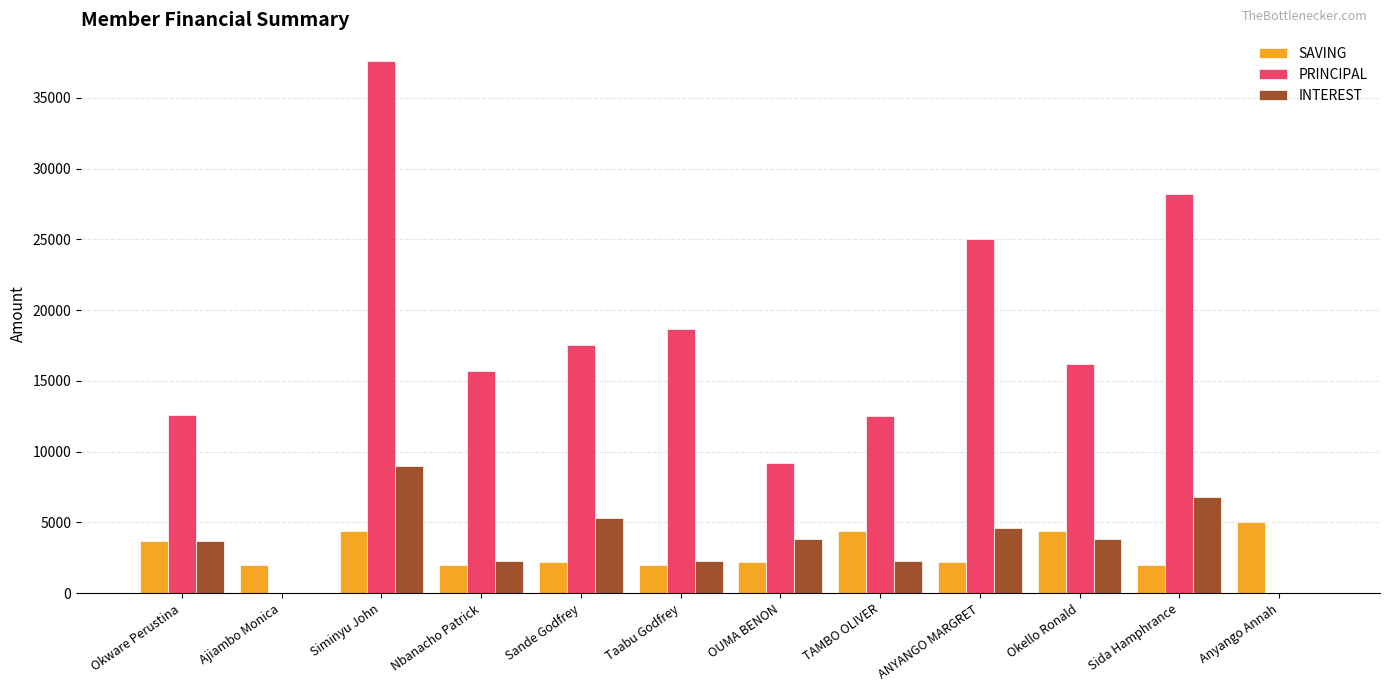

Count the number of categories in the chart.

12